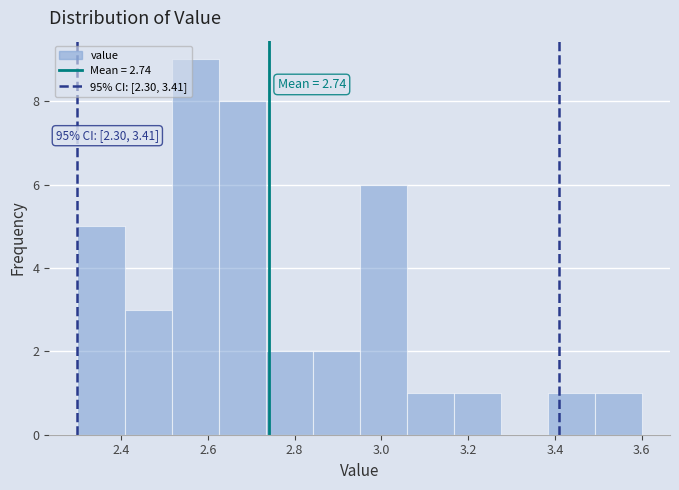

Which range on the x-axis has the tallest bar?

2.52 to 2.62